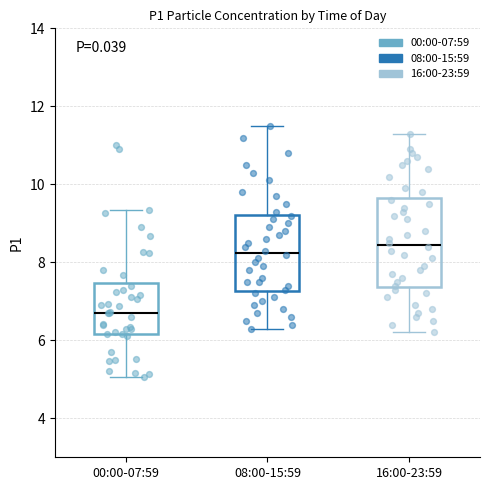

Reading left to right, transcribe this box plot: for each box, give where its median line is, the range the box spans, and where its two whiskers end, as read against the y-axis. The values are not printed on the chart, so give them approximately, as read against the axis.

00:00-07:59: median 6.8, box 6.2 to 7.4, whiskers 5.0 to 9.4
08:00-15:59: median 8.2, box 7.2 to 9.2, whiskers 6.4 to 11.6
16:00-23:59: median 8.4, box 7.4 to 9.6, whiskers 6.2 to 11.4